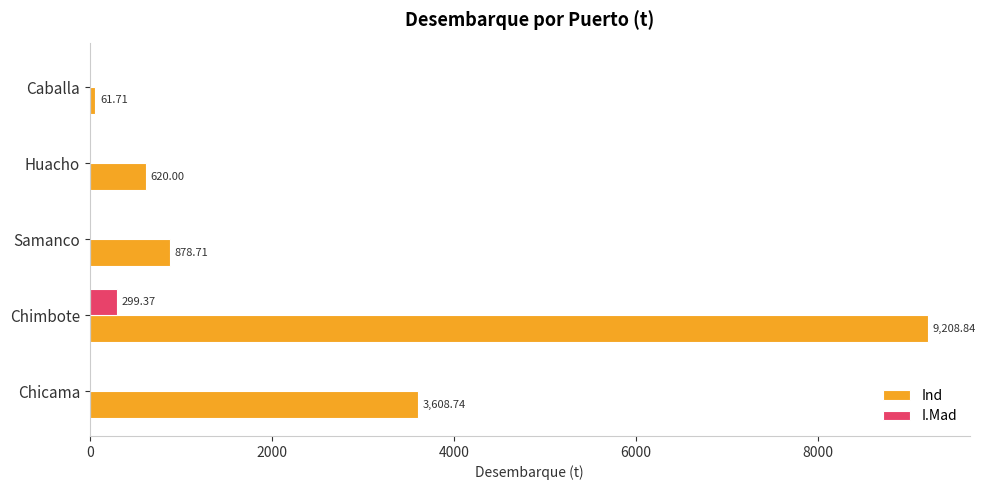

Which series changed the most between Huacho and Caballa?

Ind